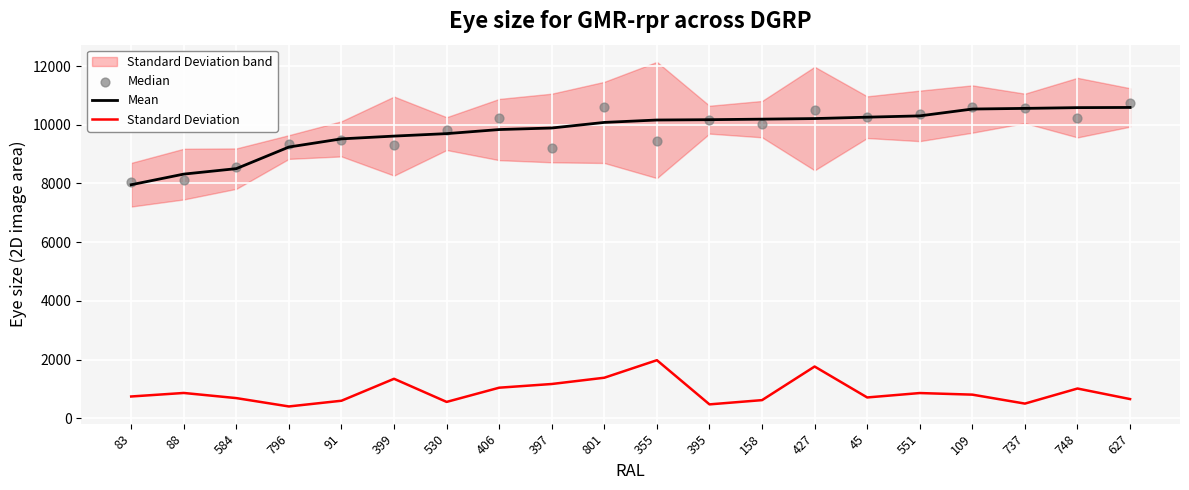

Which series contains the highest Y value?

Median